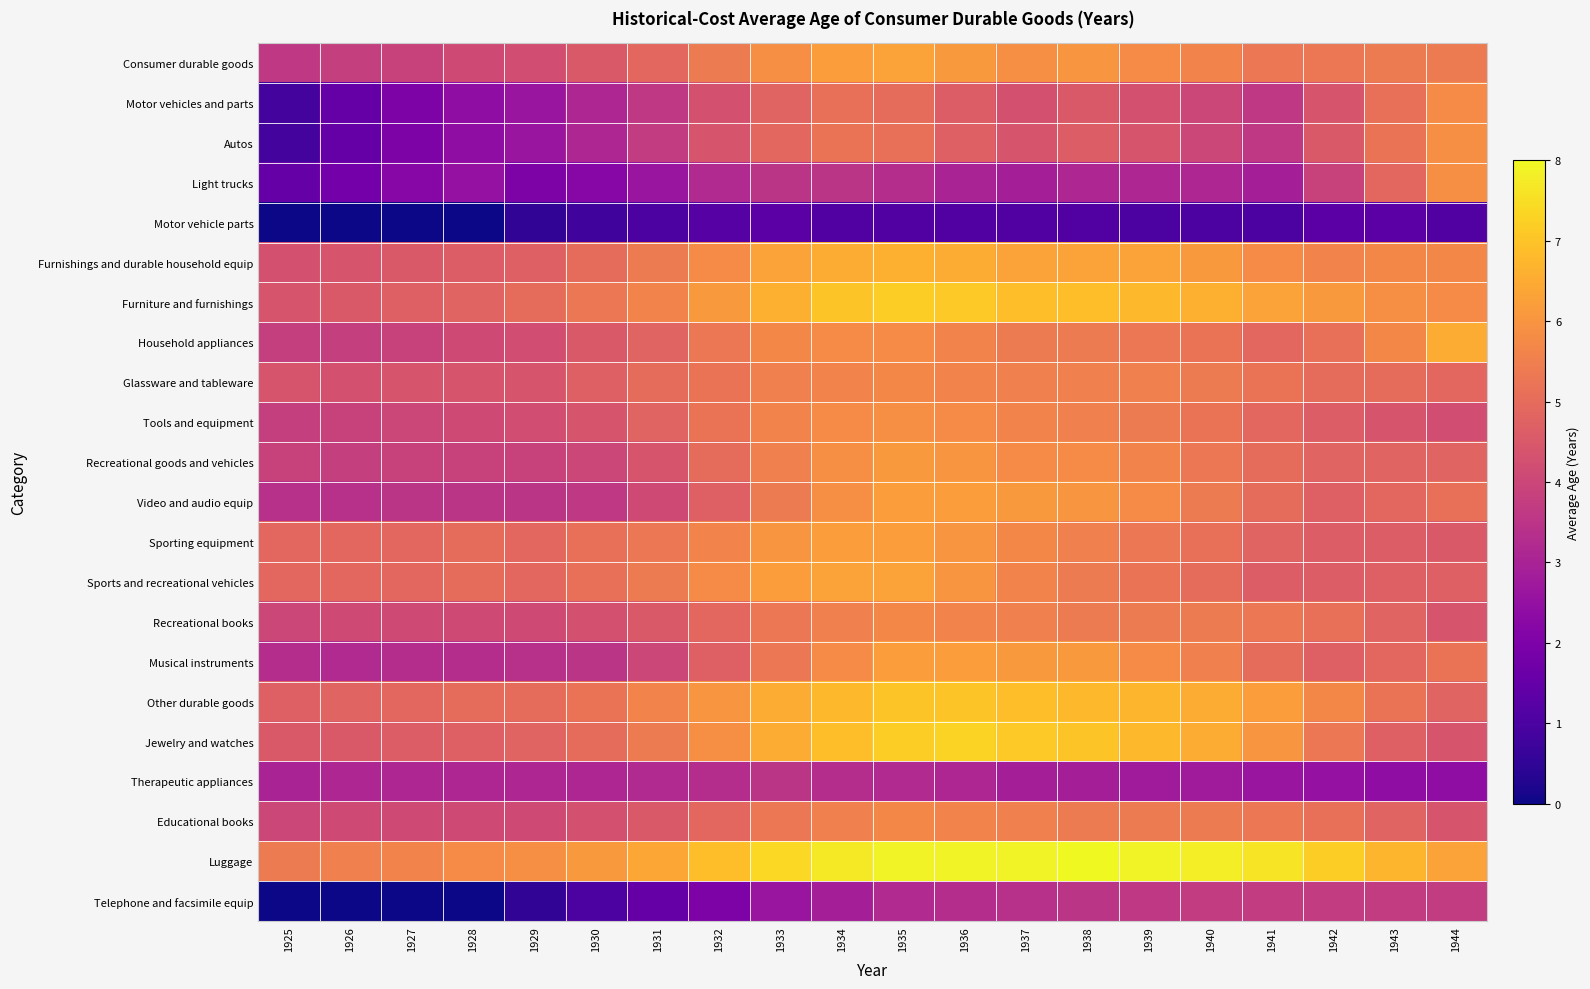

Reading left to right, transcribe all the data shown in this chart.

Consumer durable goods: 1925=3.6	1926=3.8	1927=3.9	1928=4.1	1929=4.2	1930=4.5	1931=4.9	1932=5.4	1933=5.9	1934=6.2	1935=6.3	1936=6.1	1937=5.9	1938=6.0	1939=5.8	1940=5.6	1941=5.3	1942=5.3	1943=5.4	1944=5.4
Motor vehicles and parts: 1925=0.9	1926=1.5	1927=2.0	1928=2.4	1929=2.6	1930=3.1	1931=3.6	1932=4.3	1933=4.8	1934=5.1	1935=5.0	1936=4.6	1937=4.3	1938=4.5	1939=4.3	1940=4.0	1941=3.6	1942=4.4	1943=5.1	1944=5.8
Autos: 1925=0.9	1926=1.5	1927=2.0	1928=2.4	1929=2.6	1930=3.1	1931=3.7	1932=4.4	1933=4.9	1934=5.2	1935=5.1	1936=4.7	1937=4.4	1938=4.6	1939=4.4	1940=4.0	1941=3.6	1942=4.5	1943=5.2	1944=5.9
Light trucks: 1925=1.5	1926=1.8	1927=2.2	1928=2.5	1929=2.0	1930=2.2	1931=2.6	1932=3.2	1933=3.5	1934=3.5	1935=3.3	1936=3.0	1937=2.9	1938=3.1	1939=3.1	1940=3.1	1941=2.9	1942=3.9	1943=4.9	1944=5.9
Motor vehicle parts: 1925=0.0	1926=0.0	1927=0.0	1928=0.0	1929=0.5	1930=0.8	1931=1.0	1932=1.2	1933=1.3	1934=1.1	1935=1.1	1936=1.1	1937=1.1	1938=1.1	1939=1.0	1940=1.0	1941=1.0	1942=1.3	1943=1.3	1944=1.1
Furnishings and durable household equip: 1925=4.3	1926=4.4	1927=4.5	1928=4.6	1929=4.7	1930=5.0	1931=5.4	1932=5.8	1933=6.3	1934=6.5	1935=6.6	1936=6.5	1937=6.3	1938=6.3	1939=6.3	1940=6.1	1941=5.8	1942=5.6	1943=5.7	1944=5.7
Furniture and furnishings: 1925=4.4	1926=4.5	1927=4.7	1928=4.8	1929=5.0	1930=5.3	1931=5.6	1932=6.1	1933=6.6	1934=7.0	1935=7.2	1936=7.1	1937=6.9	1938=6.9	1939=6.8	1940=6.6	1941=6.3	1942=6.1	1943=5.9	1944=5.8
Household appliances: 1925=3.8	1926=3.8	1927=3.9	1928=4.1	1929=4.2	1930=4.5	1931=4.8	1932=5.3	1933=5.7	1934=5.8	1935=5.8	1936=5.6	1937=5.4	1938=5.4	1939=5.3	1940=5.2	1941=4.9	1942=5.1	1943=5.7	1944=6.5
Glassware and tableware: 1925=4.4	1926=4.3	1927=4.4	1928=4.4	1929=4.4	1930=4.7	1931=5.0	1932=5.2	1933=5.5	1934=5.6	1935=5.7	1936=5.6	1937=5.5	1938=5.5	1939=5.5	1940=5.4	1941=5.2	1942=5.0	1943=5.0	1944=4.9
Tools and equipment: 1925=3.8	1926=3.9	1927=4.0	1928=4.1	1929=4.2	1930=4.4	1931=4.8	1932=5.2	1933=5.6	1934=5.8	1935=5.9	1936=5.8	1937=5.6	1938=5.5	1939=5.4	1940=5.2	1941=4.9	1942=4.6	1943=4.4	1944=4.2
Recreational goods and vehicles: 1925=3.9	1926=3.8	1927=3.9	1928=3.9	1929=3.9	1930=4.0	1931=4.4	1932=5.0	1933=5.5	1934=5.9	1935=6.1	1936=6.0	1937=5.8	1938=5.8	1939=5.6	1940=5.3	1941=5.0	1942=4.8	1943=4.8	1944=4.8
Video and audio equip: 1925=3.4	1926=3.4	1927=3.5	1928=3.5	1929=3.5	1930=3.6	1931=4.1	1932=4.7	1933=5.4	1934=5.9	1935=6.2	1936=6.2	1937=6.1	1938=6.0	1939=5.8	1940=5.4	1941=5.0	1942=4.7	1943=4.9	1944=5.1
Sporting equipment: 1925=4.9	1926=4.9	1927=4.9	1928=5.0	1929=4.9	1930=5.1	1931=5.3	1932=5.6	1933=6.0	1934=6.2	1935=6.2	1936=6.0	1937=5.7	1938=5.5	1939=5.3	1940=5.1	1941=4.8	1942=4.6	1943=4.6	1944=4.5
Sports and recreational vehicles: 1925=4.9	1926=4.9	1927=4.9	1928=5.0	1929=4.9	1930=5.1	1931=5.4	1932=5.8	1933=6.2	1934=6.3	1935=6.3	1936=6.0	1937=5.6	1938=5.4	1939=5.2	1940=5.0	1941=4.6	1942=4.6	1943=4.7	1944=4.7
Recreational books: 1925=4.0	1926=4.1	1927=4.1	1928=4.1	1929=4.1	1930=4.3	1931=4.5	1932=4.9	1933=5.3	1934=5.5	1935=5.7	1936=5.6	1937=5.5	1938=5.4	1939=5.4	1940=5.4	1941=5.3	1942=5.1	1943=4.8	1944=4.4
Musical instruments: 1925=3.3	1926=3.2	1927=3.3	1928=3.3	1929=3.4	1930=3.5	1931=4.0	1932=4.7	1933=5.3	1934=5.8	1935=6.2	1936=6.2	1937=6.1	1938=6.1	1939=5.8	1940=5.5	1941=5.0	1942=4.7	1943=4.9	1944=5.2
Other durable goods: 1925=4.7	1926=4.8	1927=4.9	1928=5.0	1929=5.0	1930=5.2	1931=5.6	1932=6.0	1933=6.5	1934=6.8	1935=7.0	1936=7.0	1937=6.9	1938=6.8	1939=6.7	1940=6.5	1941=6.2	1942=5.7	1943=5.2	1944=4.8
Jewelry and watches: 1925=4.5	1926=4.5	1927=4.6	1928=4.7	1929=4.8	1930=5.0	1931=5.4	1932=5.9	1933=6.5	1934=6.9	1935=7.2	1936=7.3	1937=7.1	1938=7.0	1939=6.8	1940=6.5	1941=6.0	1942=5.3	1943=4.7	1944=4.4
Therapeutic appliances: 1925=3.0	1926=3.1	1927=3.1	1928=3.1	1929=3.1	1930=3.1	1931=3.2	1932=3.3	1933=3.5	1934=3.3	1935=3.2	1936=3.1	1937=2.9	1938=2.9	1939=2.8	1940=2.8	1941=2.6	1942=2.5	1943=2.4	1944=2.4
Educational books: 1925=4.0	1926=4.1	1927=4.1	1928=4.1	1929=4.1	1930=4.3	1931=4.5	1932=4.9	1933=5.3	1934=5.5	1935=5.7	1936=5.6	1937=5.5	1938=5.4	1939=5.4	1940=5.4	1941=5.3	1942=5.1	1943=4.8	1944=4.4
Luggage: 1925=5.4	1926=5.5	1927=5.6	1928=5.8	1929=5.9	1930=6.1	1931=6.4	1932=6.9	1933=7.4	1934=7.7	1935=7.9	1936=7.9	1937=7.9	1938=8.0	1939=7.9	1940=7.8	1941=7.6	1942=7.2	1943=6.7	1944=6.3
Telephone and facsimile equip: 1925=0.0	1926=0.0	1927=0.0	1928=0.0	1929=0.5	1930=1.0	1931=1.5	1932=2.0	1933=2.6	1934=2.9	1935=3.2	1936=3.3	1937=3.4	1938=3.5	1939=3.6	1940=3.7	1941=3.7	1942=3.7	1943=3.7	1944=3.7